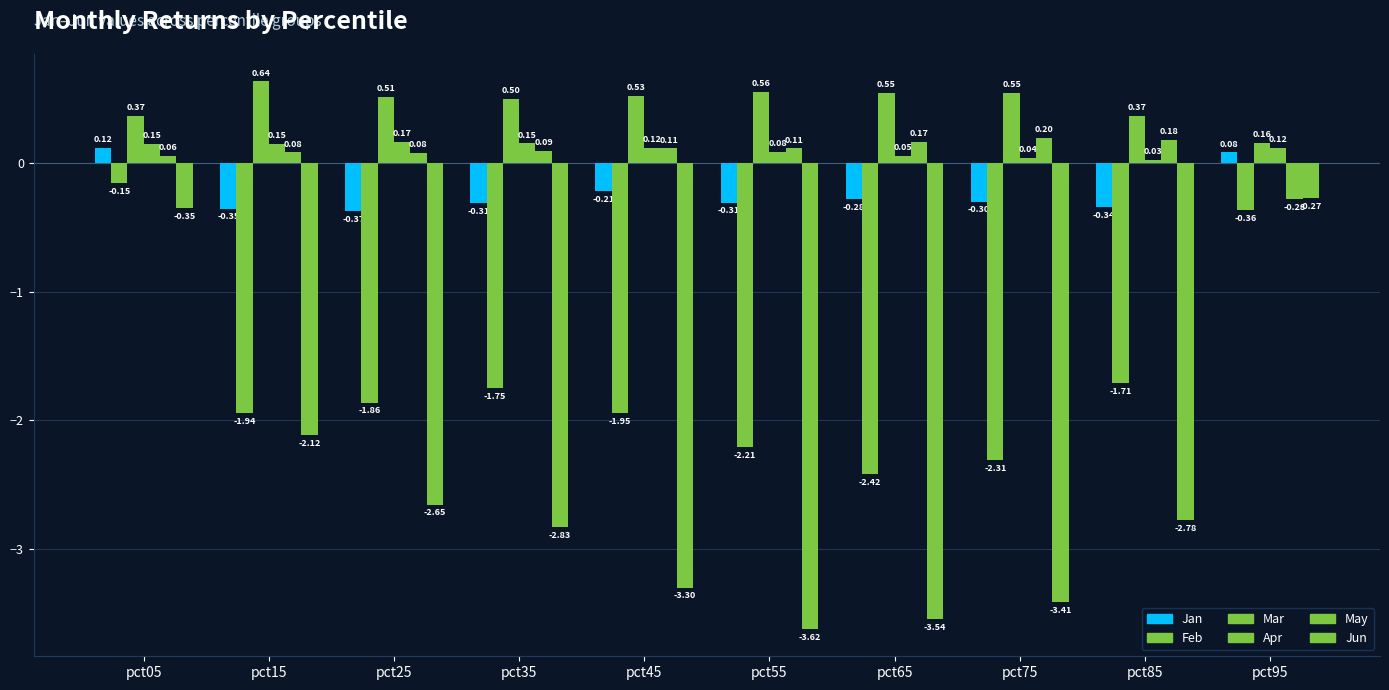

Where does the Feb series first go above -1?

pct05